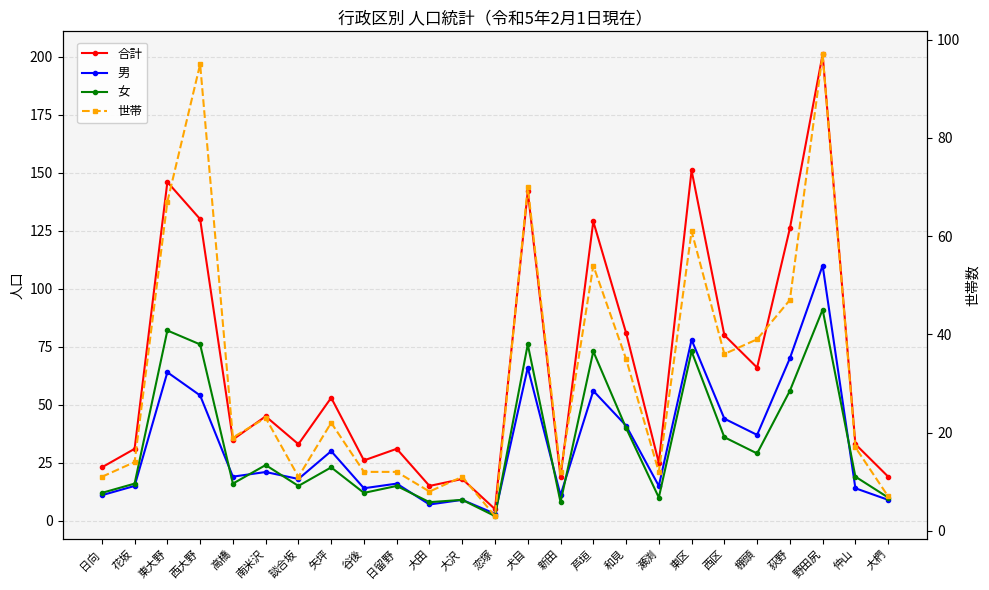

At which category does 世帯 reach its first local peak?

西大野